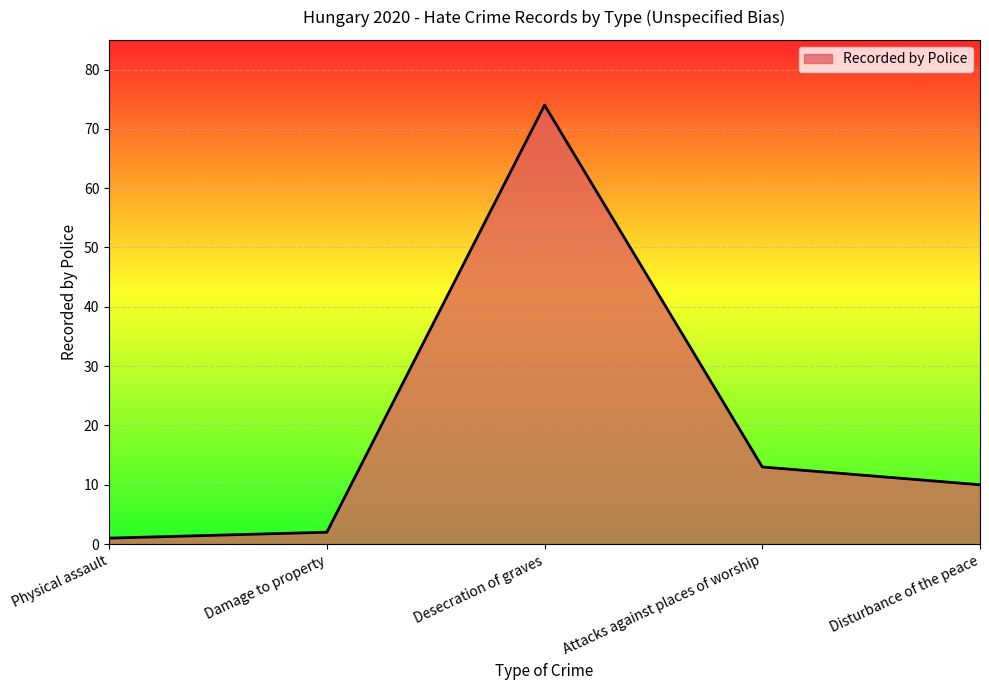

List the labels in order of value, largest first.

Desecration of graves, Attacks against places of worship, Disturbance of the peace, Damage to property, Physical assault